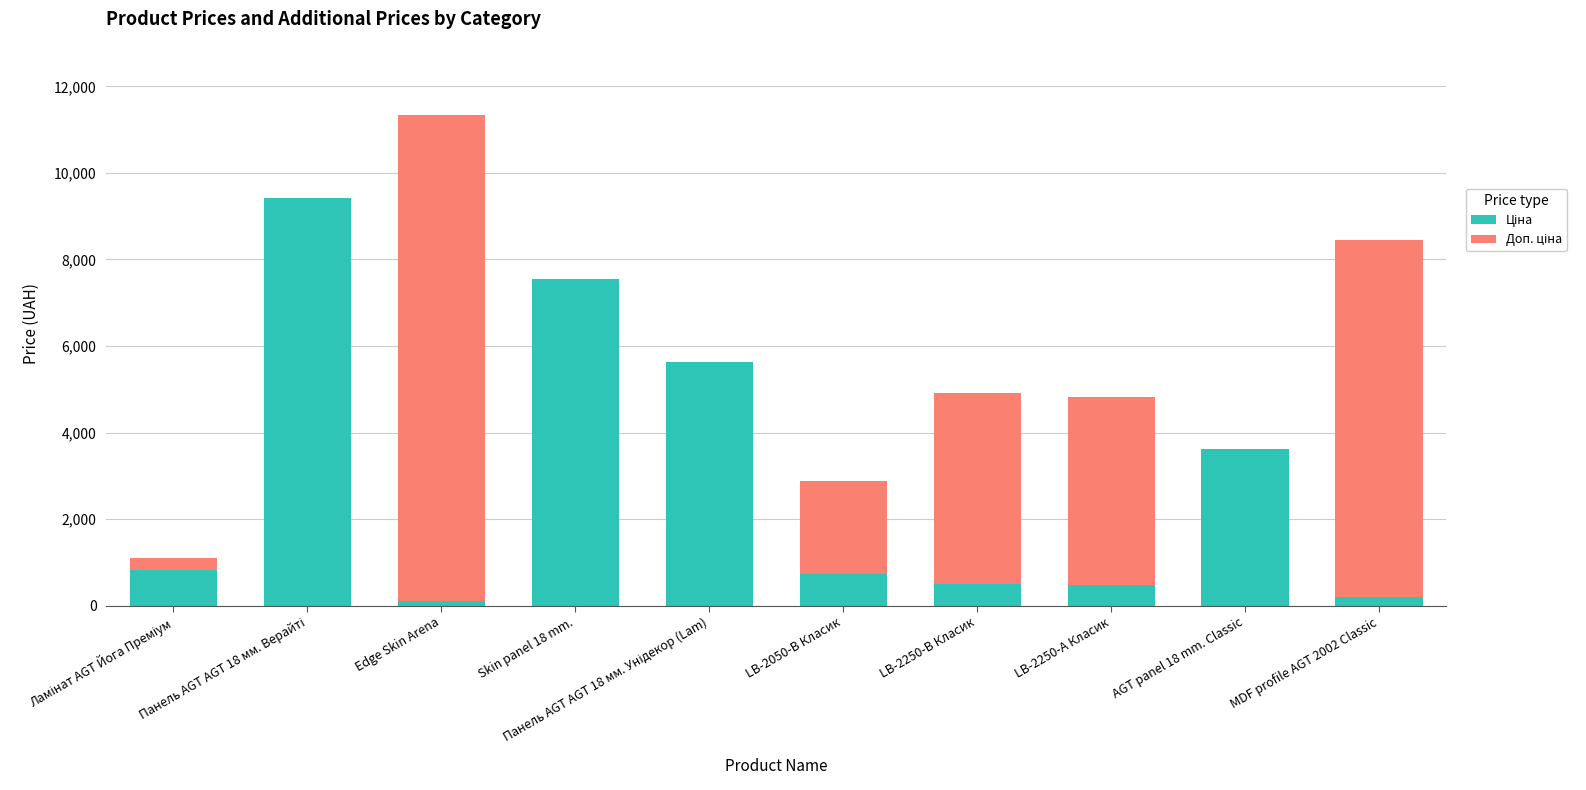

How many categories are shown in the chart?

10